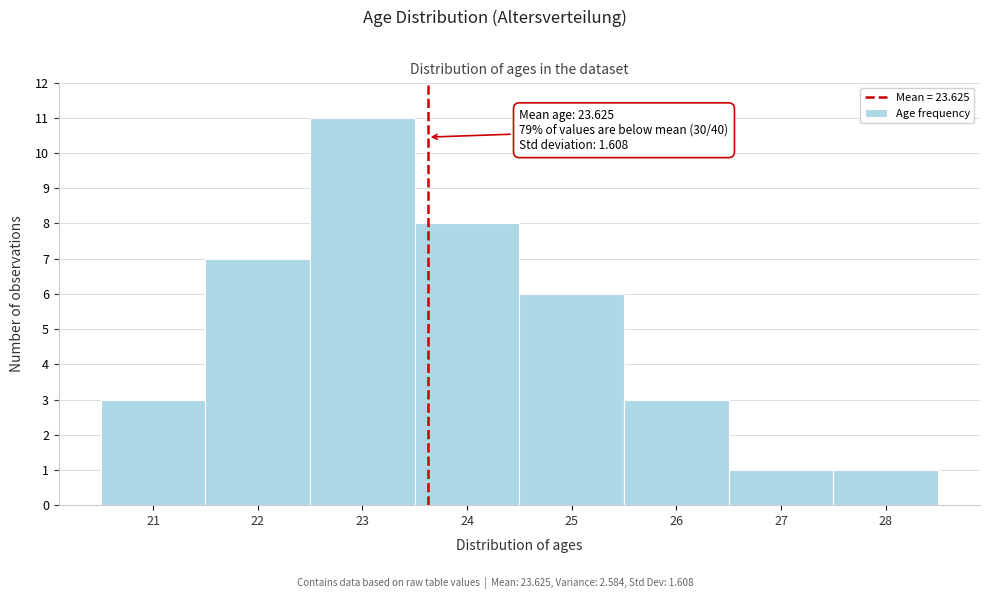

Which range on the x-axis has the tallest bar?

22.5 to 23.5